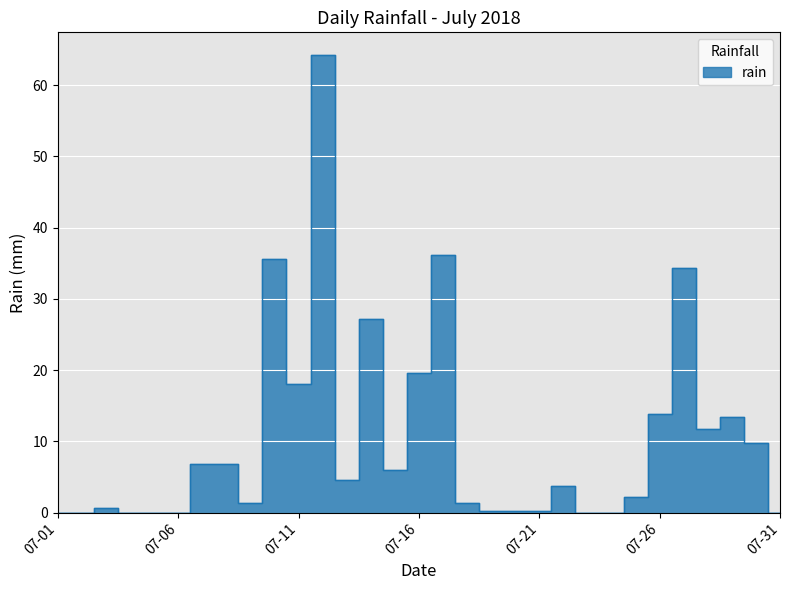

Which label corresponds to the largest value in the chart?

2018-07-12